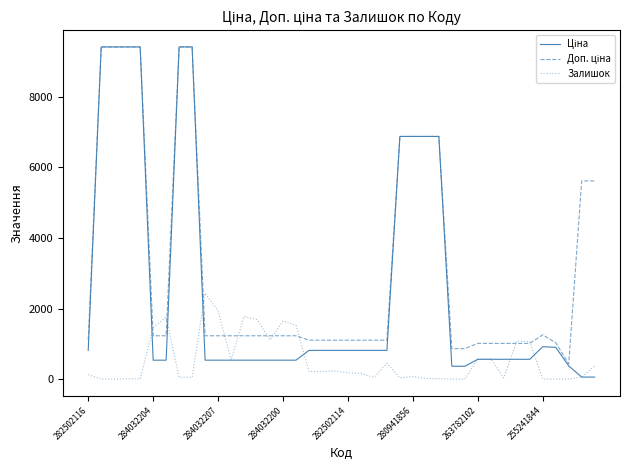

What is the difference between the maximum and minimum values in the Залишок series?

2433.0